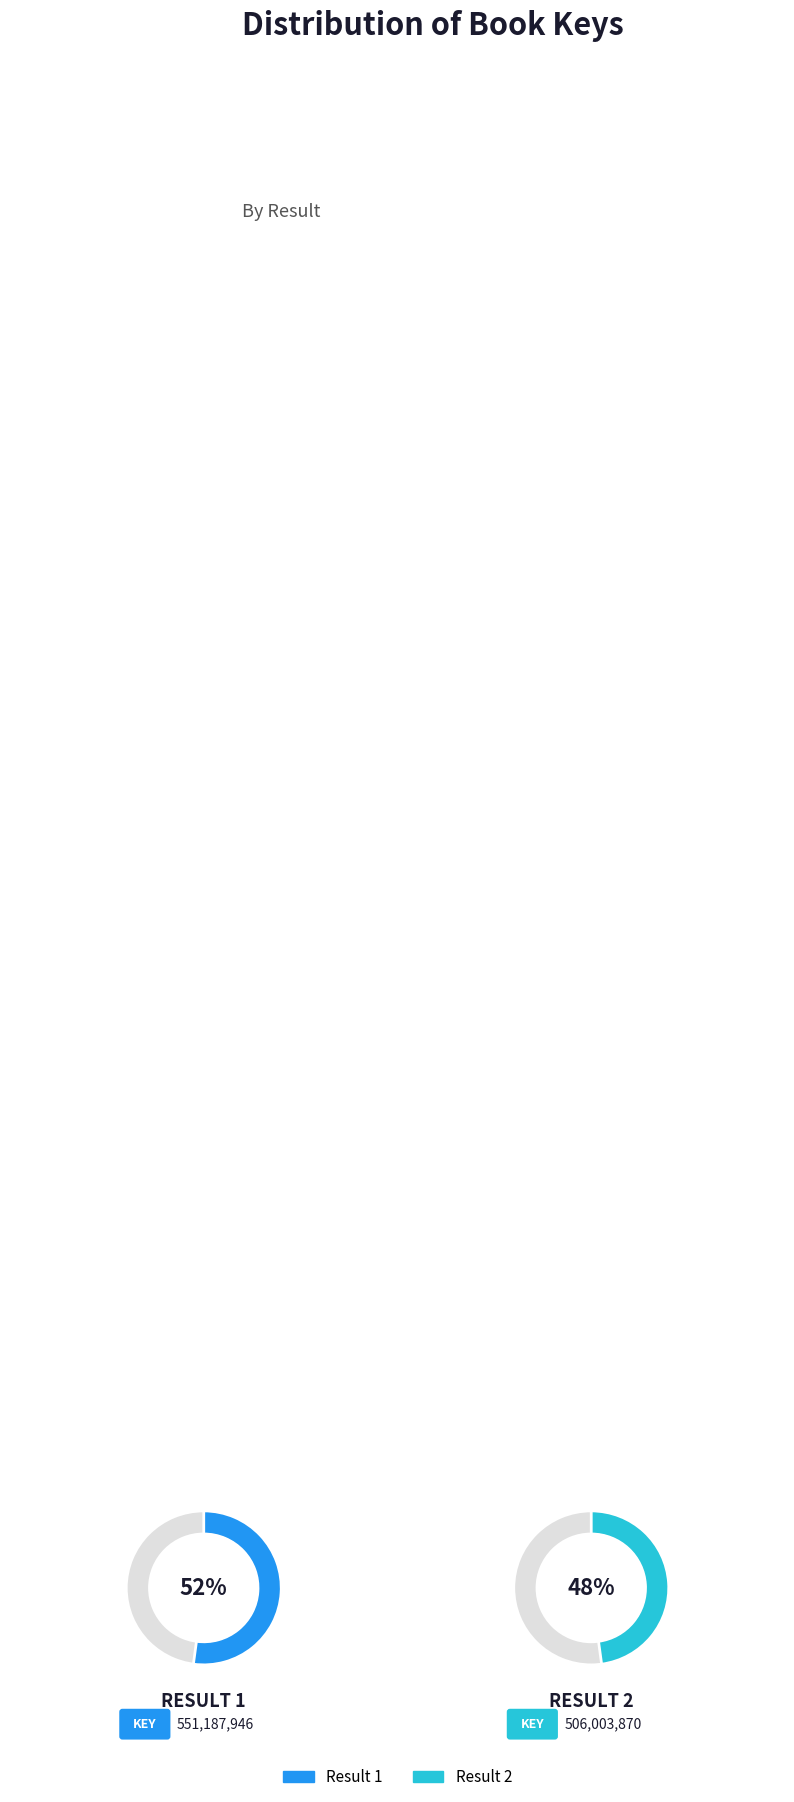

Which slice represents more than half of the pie?

1